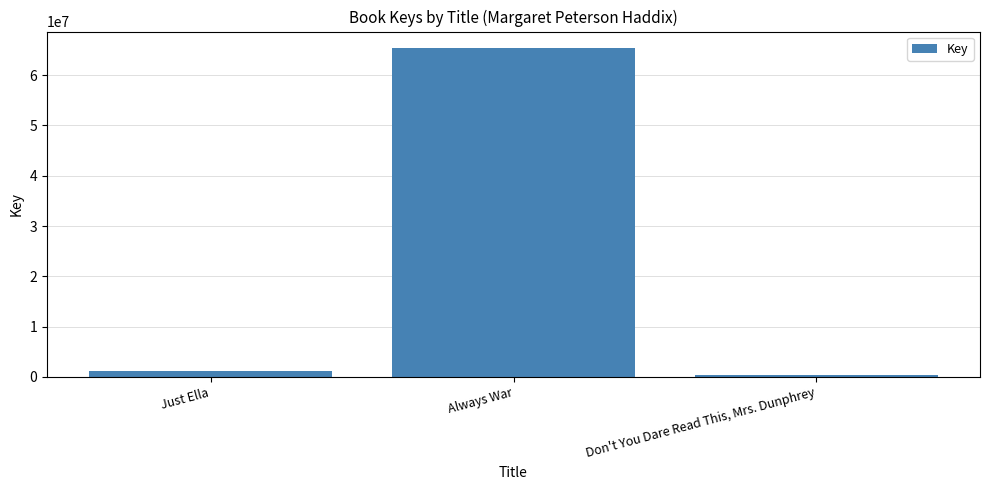

What is the change in value from Just Ella to Don't You Dare Read This, Mrs. Dunphrey?

-914959